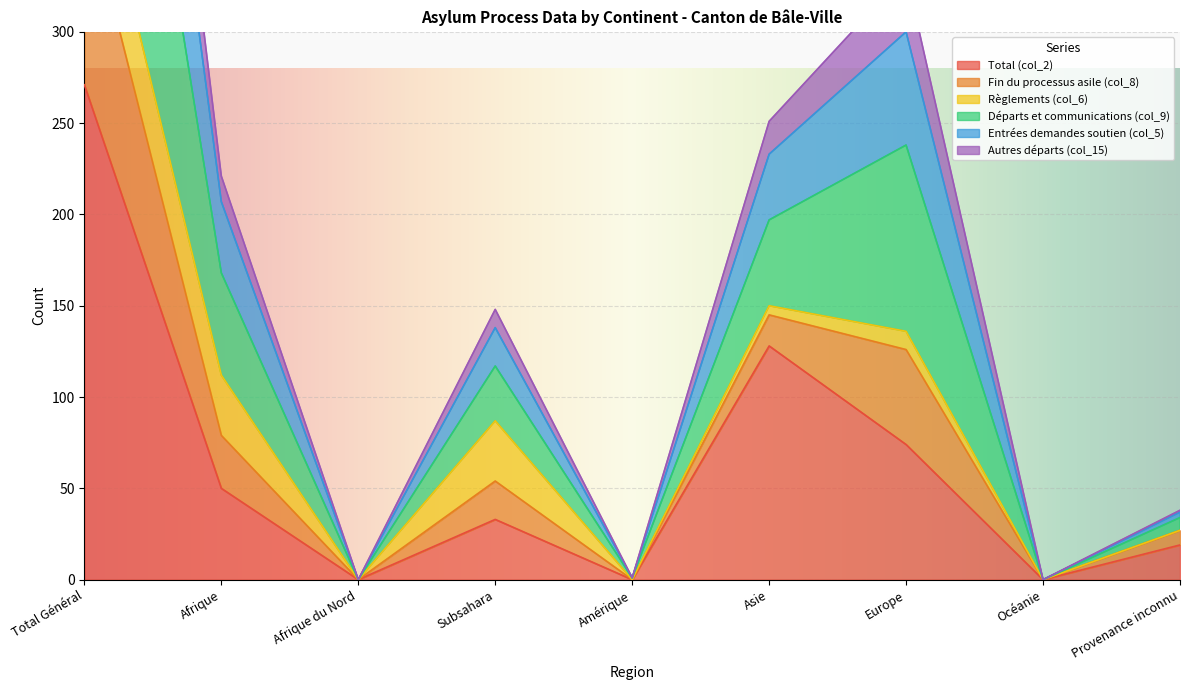

The Total (col_2) series shows 128 at Asie. True or false?

True